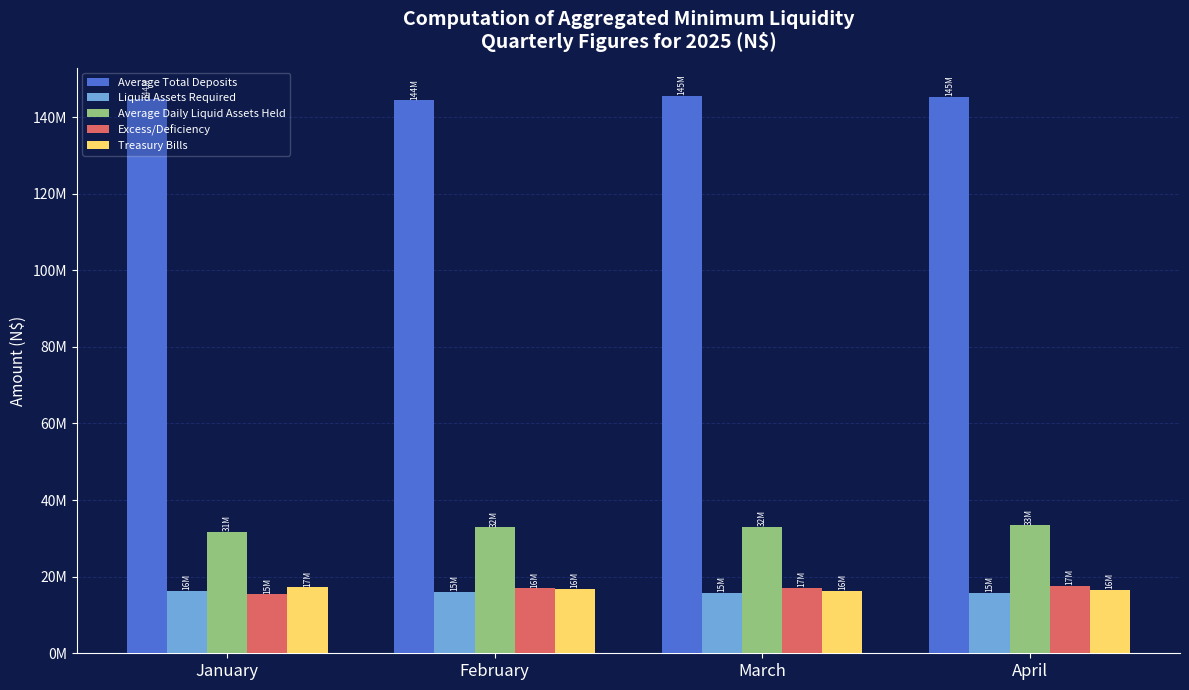

What is the total value across all series at February?

226923171